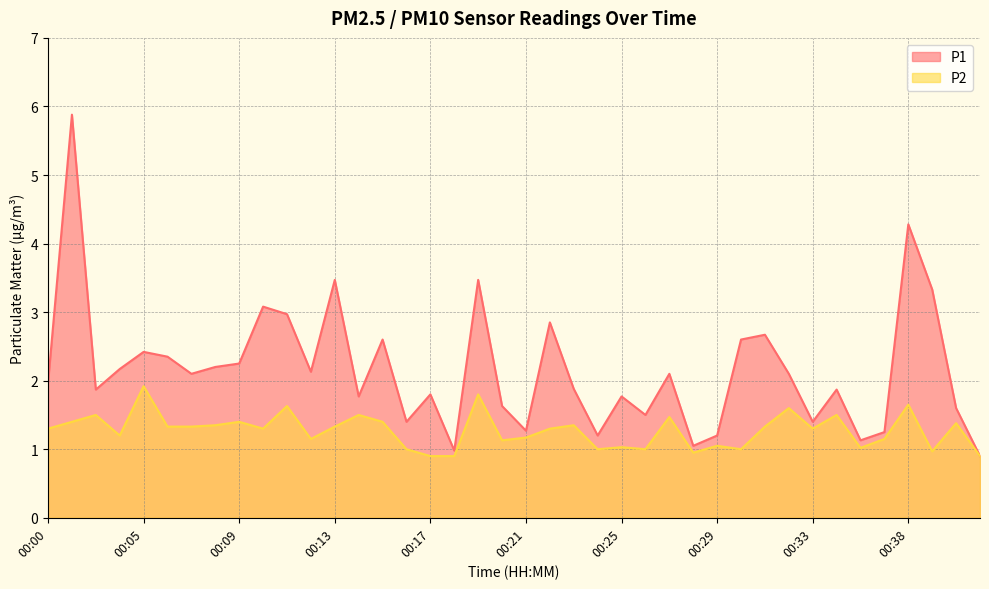

At which category does P1 reach its first local peak?

00:01